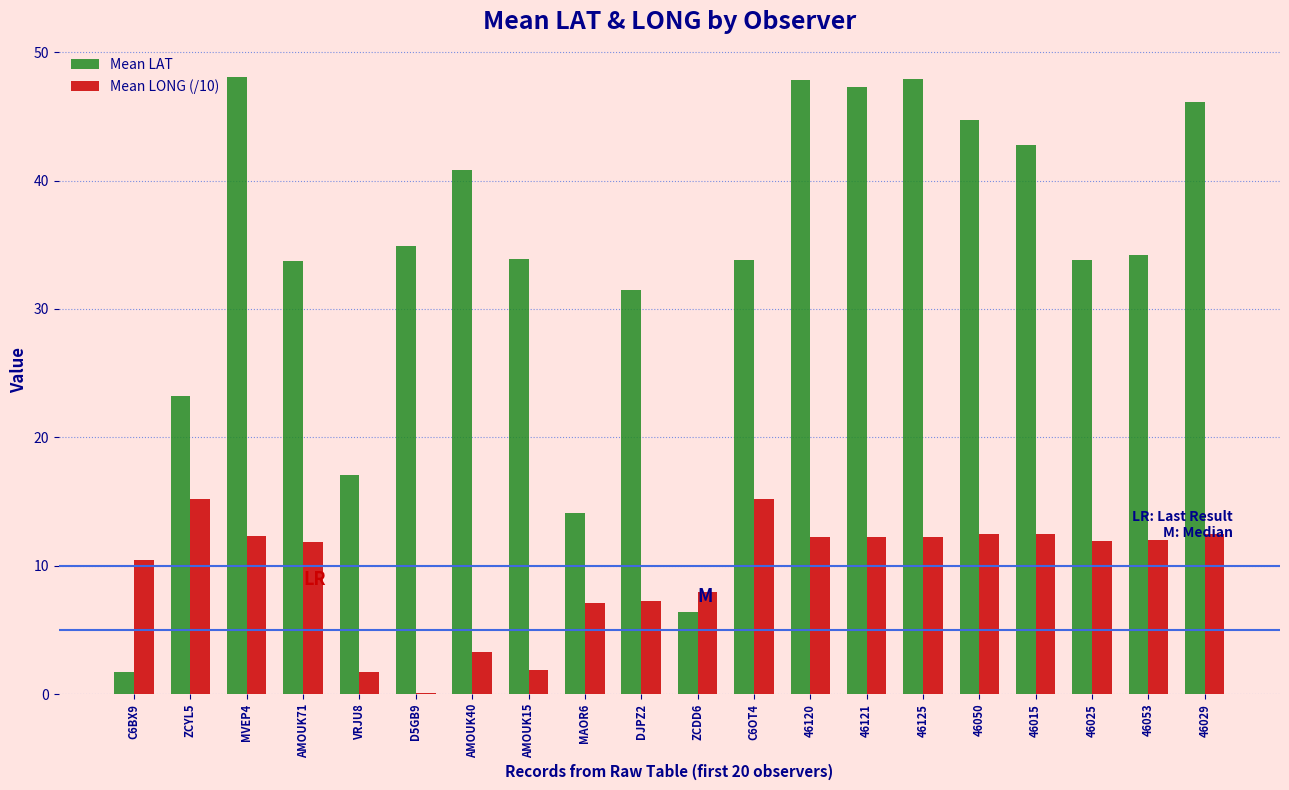

Which series has the largest total across all categories?

Mean LAT